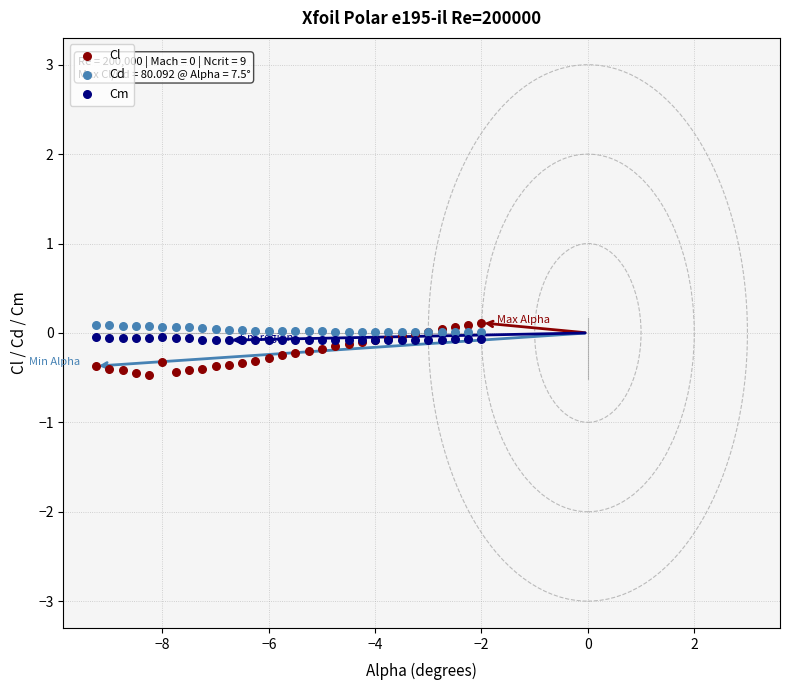

What is the X range (max minus min) for the scatter plot?

7.2